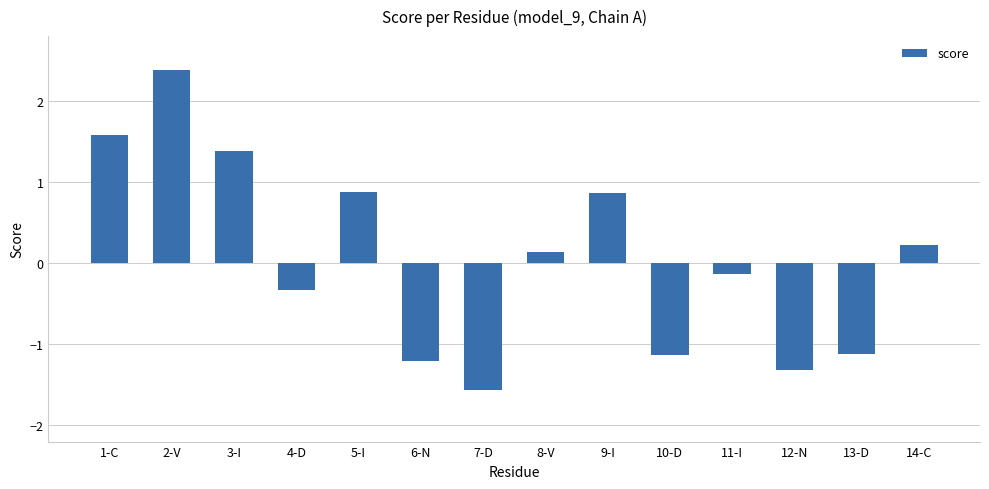

What is the minimum value shown in the chart?

-1.6